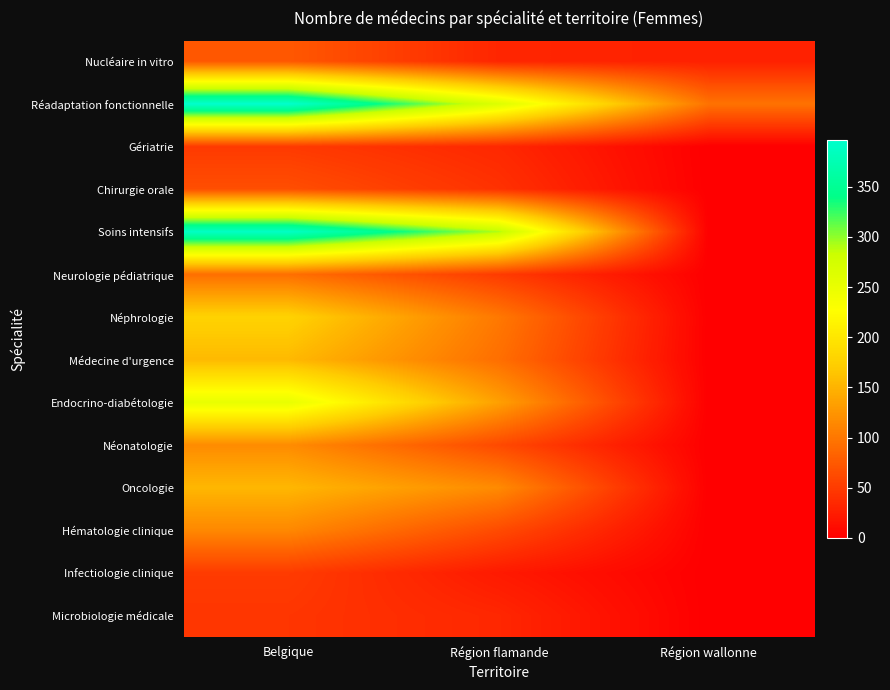

At how many categories does at least one series exceed 80?

3